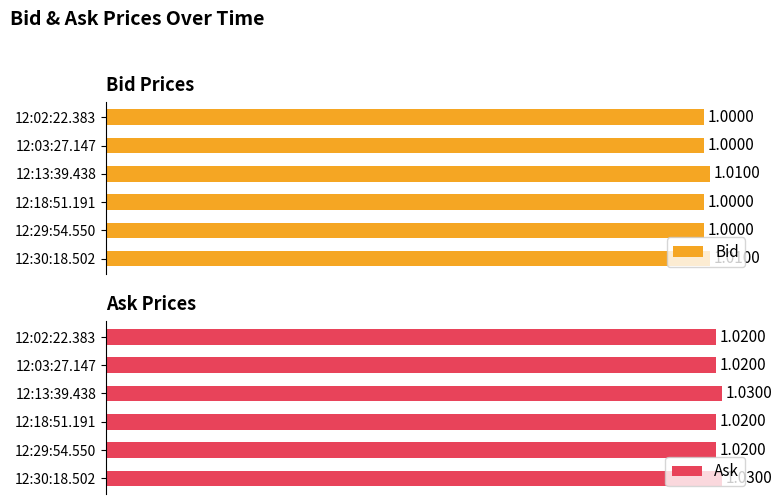

Between 12:18:51.191 and 12:13:39.438, which is larger?

12:13:39.438